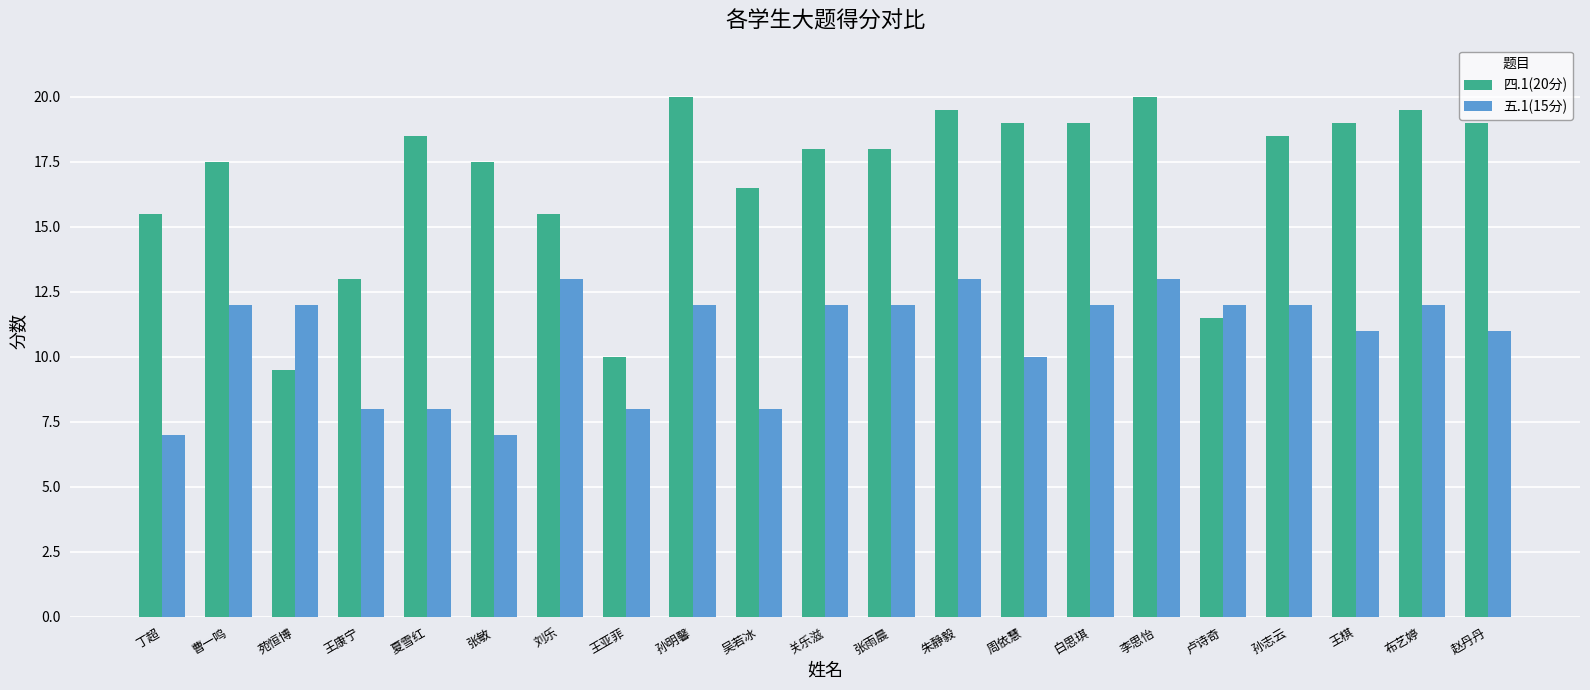

The value of 五.1(15分) at 白思琪 is 12.0. True or false?

True